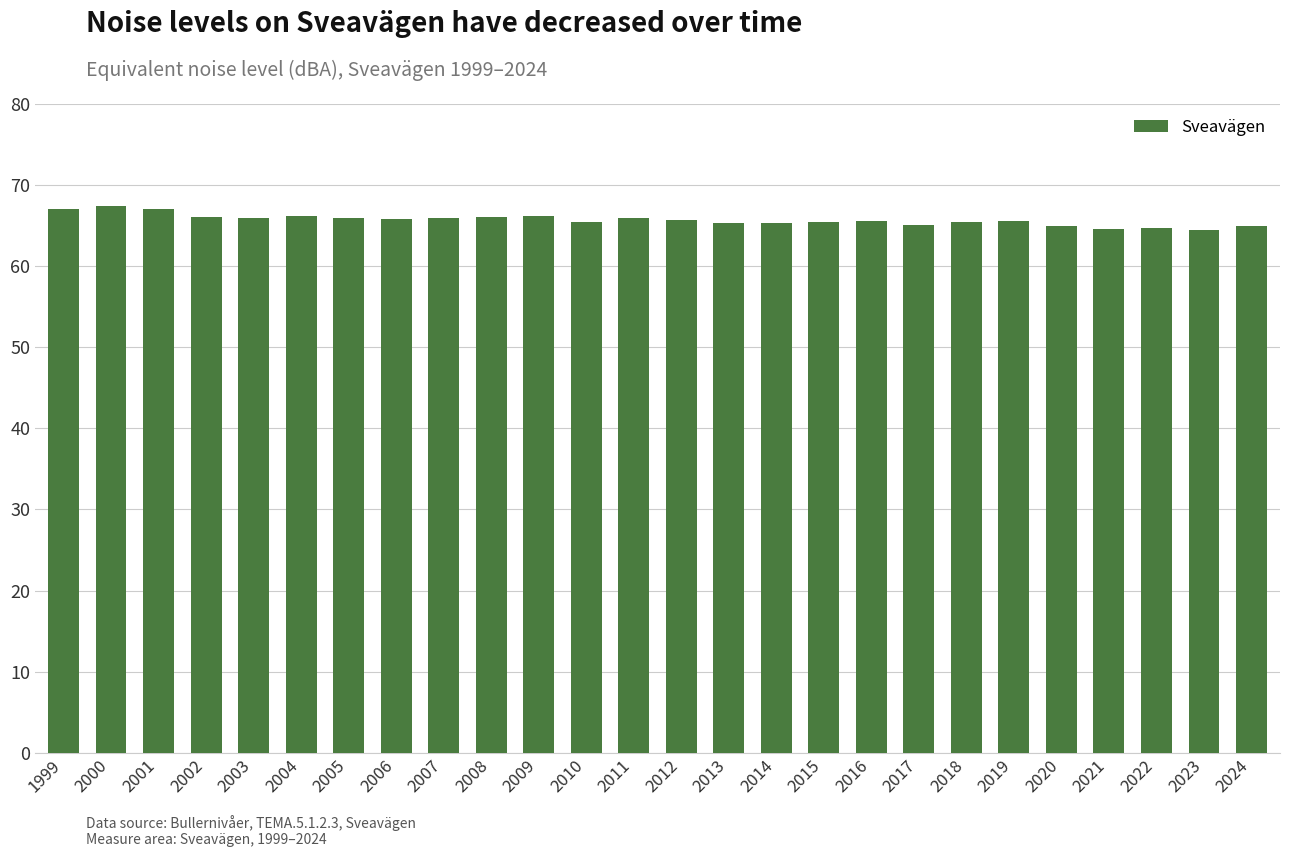

What is the difference between the values at 2023 and 2001?

2.6